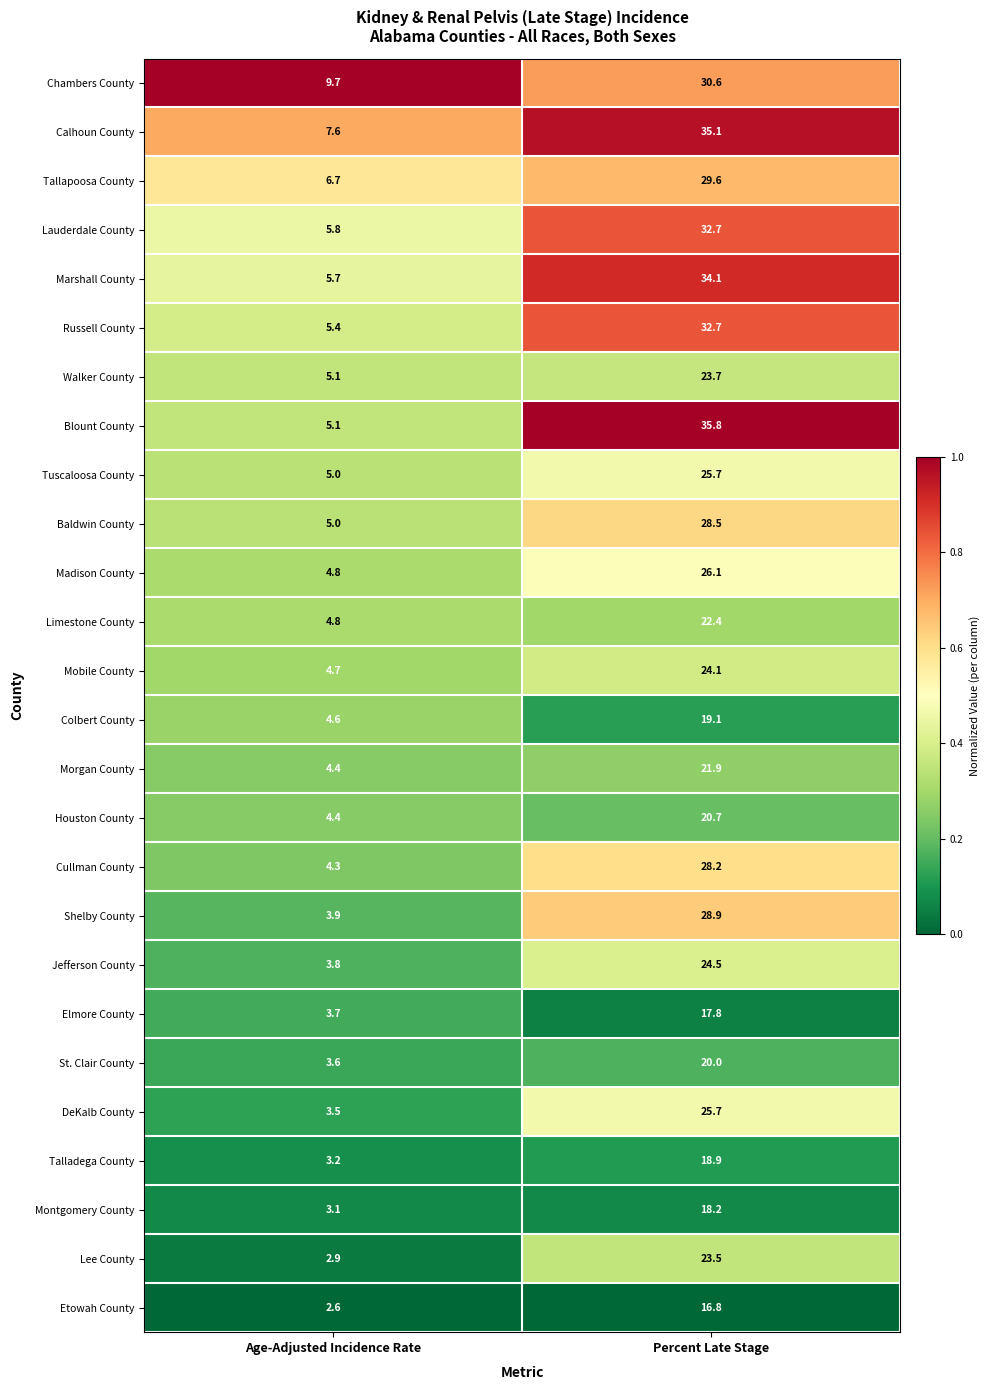

The Talladega County series shows 18.9 at Percent Late Stage. True or false?

True